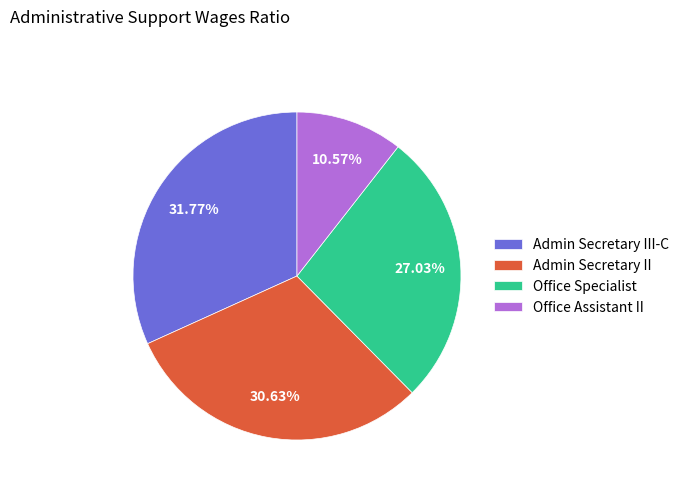

What is the largest slice in the pie chart?

Admin Secretary III-C